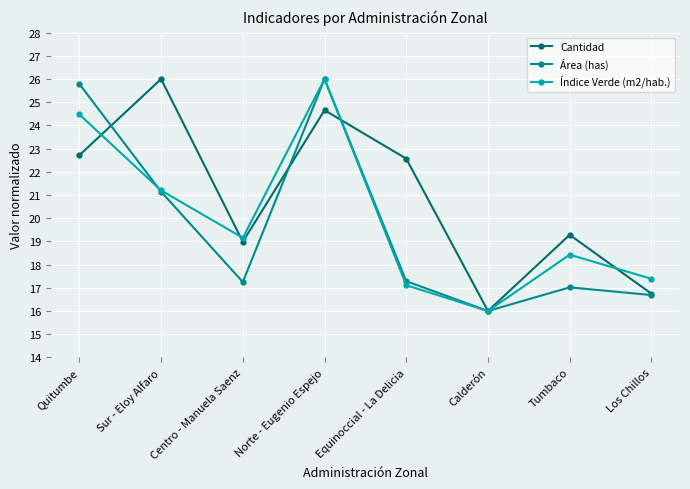

The value of Cantidad at Quitumbe is 22.7. True or false?

True